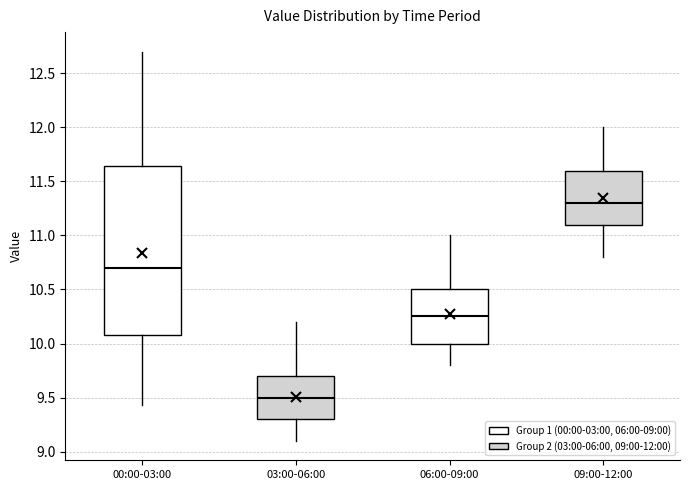

Where is the upper edge of the box for 09:00-12:00 on the y-axis? The values are not printed on the chart, so give them approximately, as read against the axis.

11.60